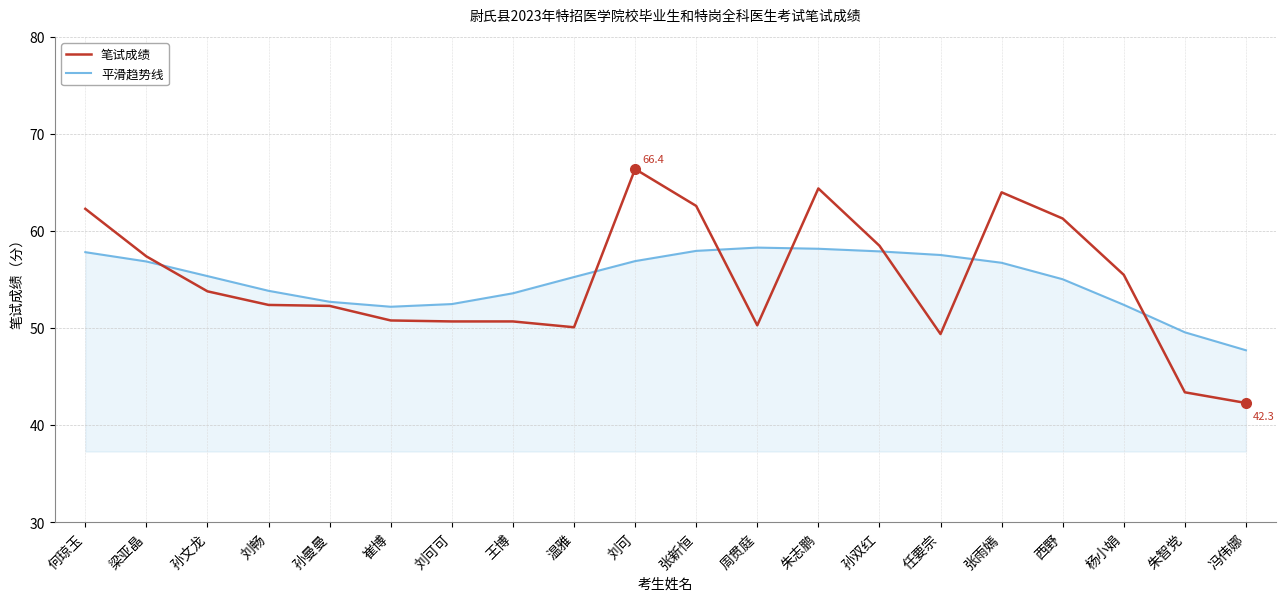

What is the difference between the highest and lowest values at 刘可可?

1.8